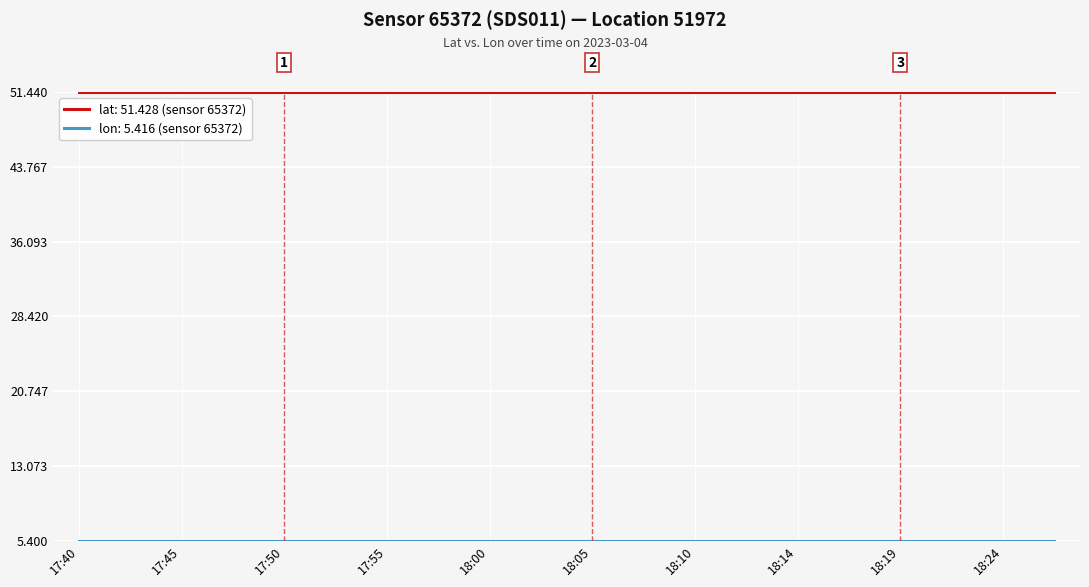

What is the minimum value for lat: 51.428 (sensor 65372)?

51.4